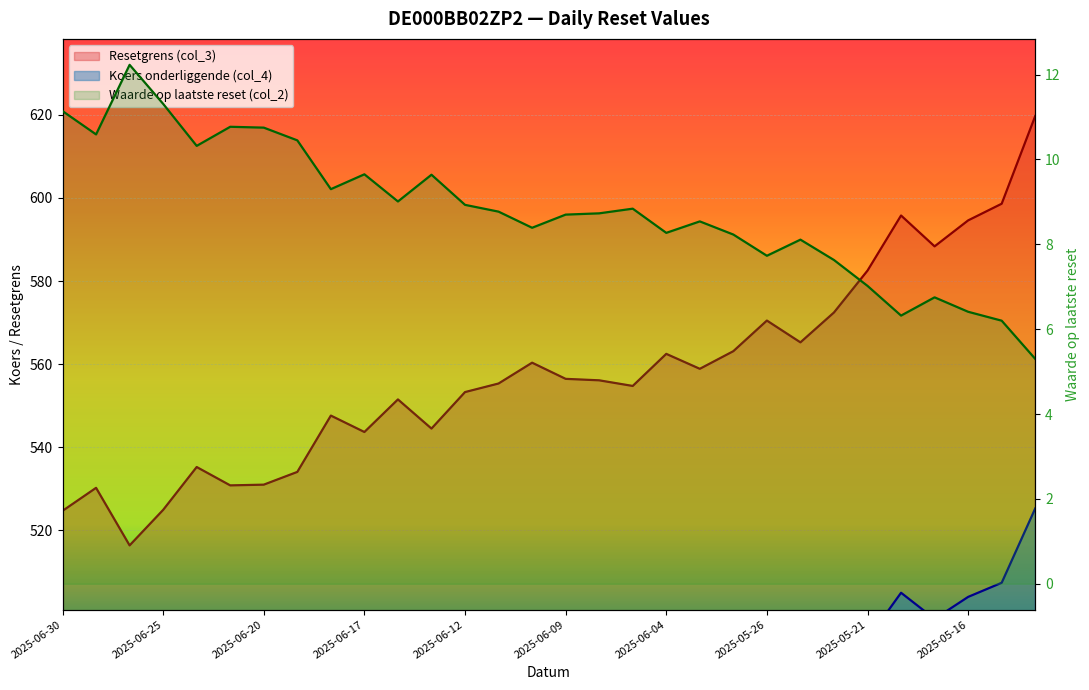

What is the approximate value of Waarde op laatste reset (col_2) at 2025-05-20?

6.3